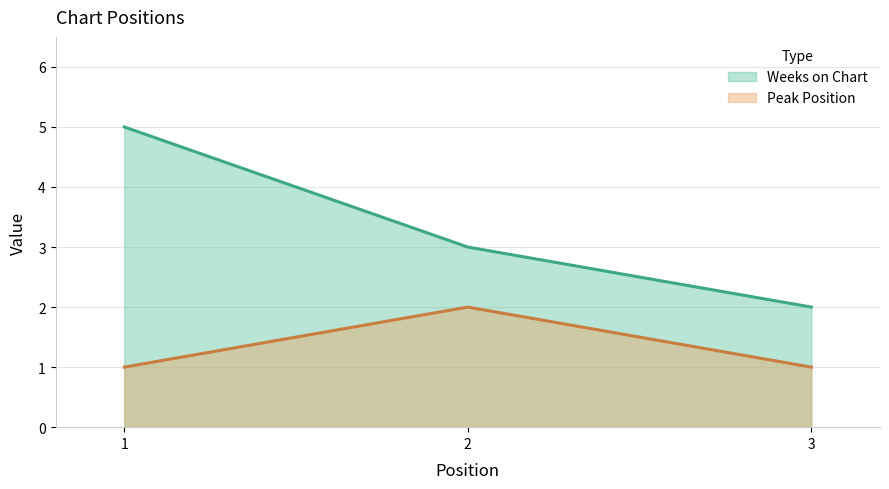

At which category does the chart reach its peak across all series?

1